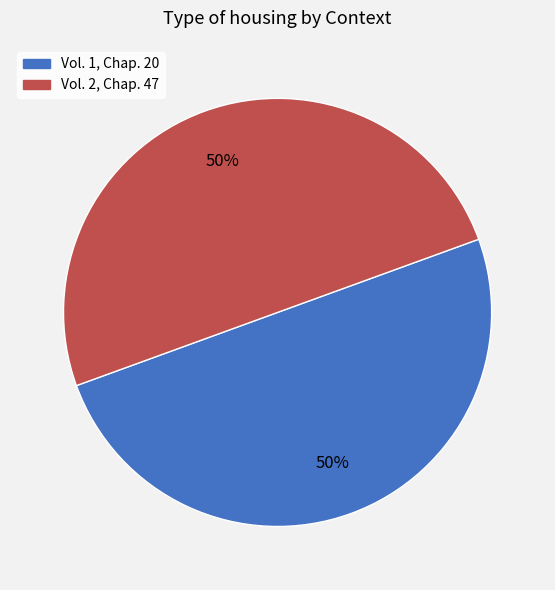

To the nearest percent, what portion does Vol. 2, Chap. 47 represent?

50%